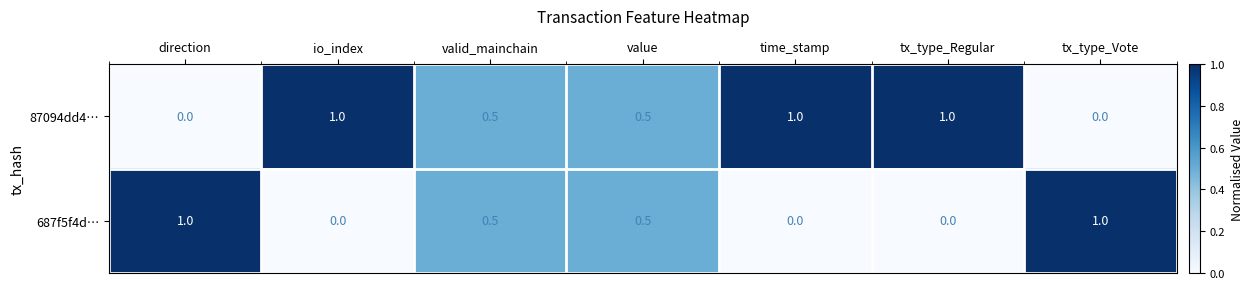

What is the difference between the maximum and minimum values in the 87094dd4… series?

1.0